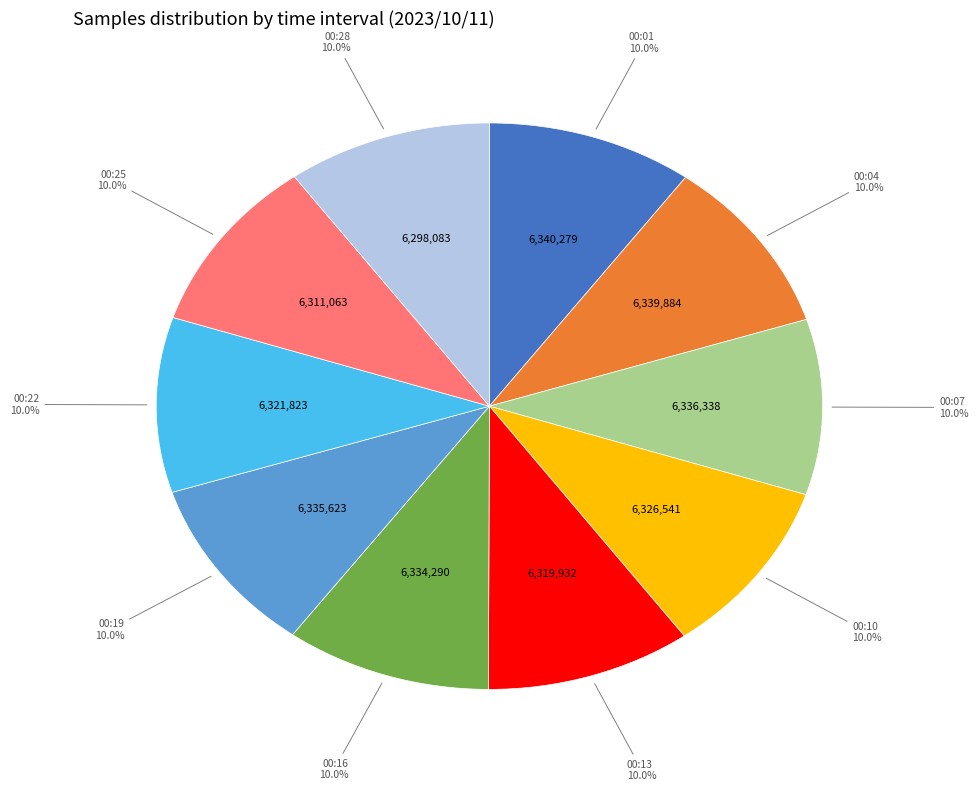

How many slices are in this pie chart?

10